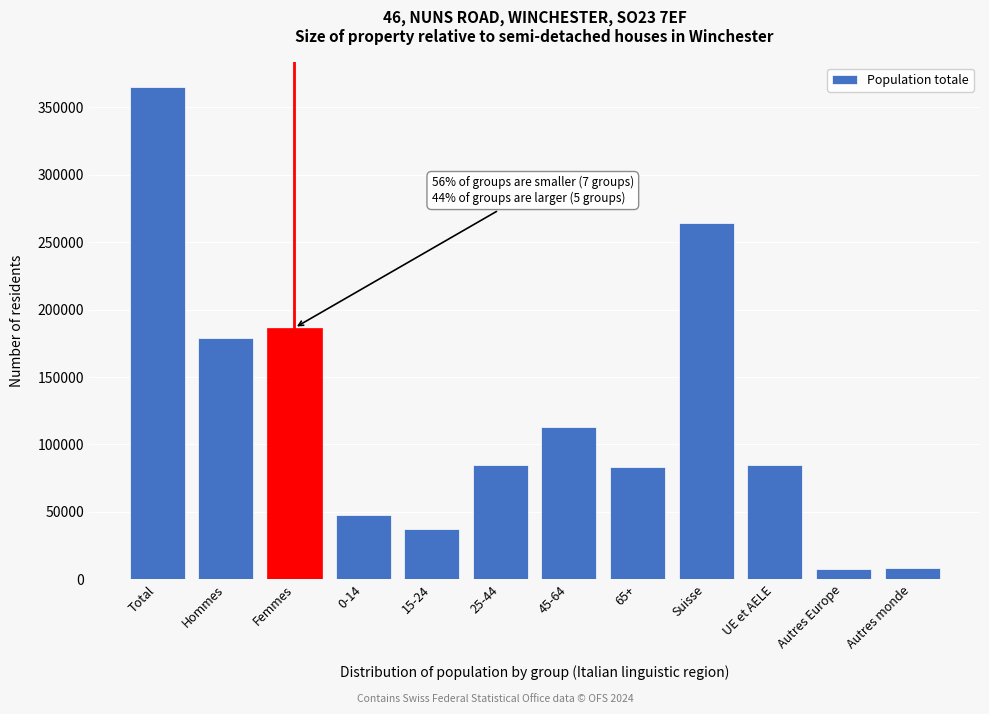

The chart shows a value of 603857.0 at Total. True or false?

False